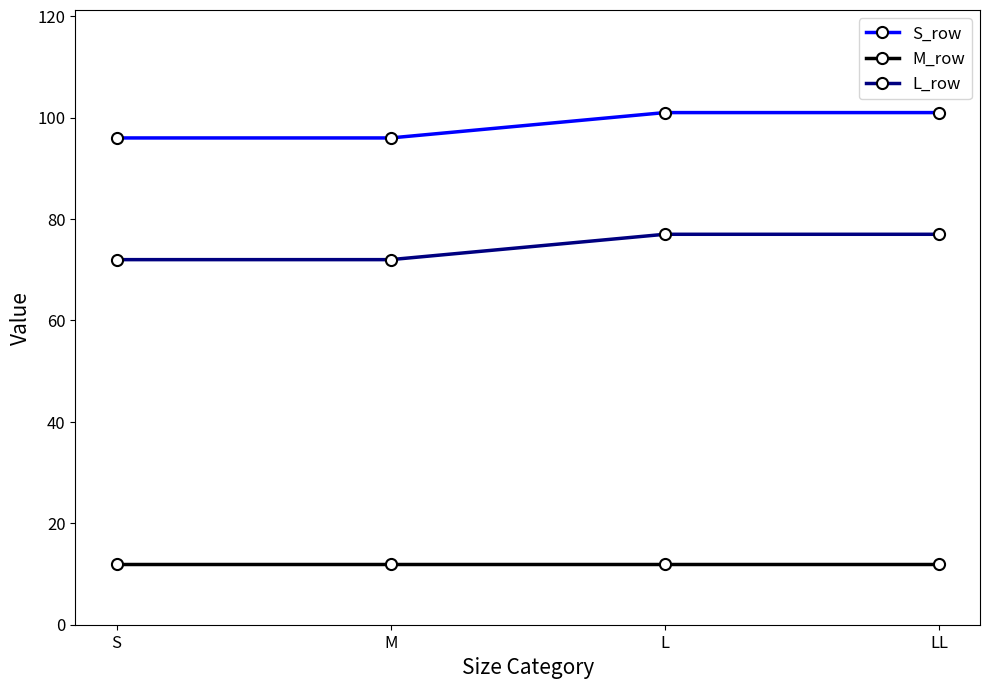

True or false: S_row and L_row cross at least once.

False